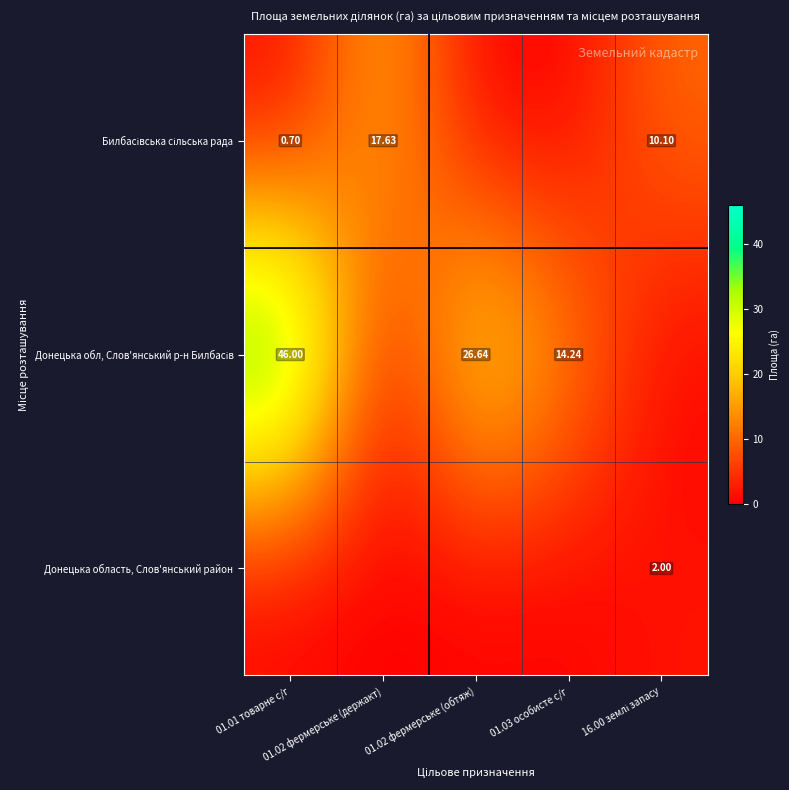

Which has a higher value, 16.00 землі запасу or 01.02 фермерське (держакт)?

01.02 фермерське (держакт)